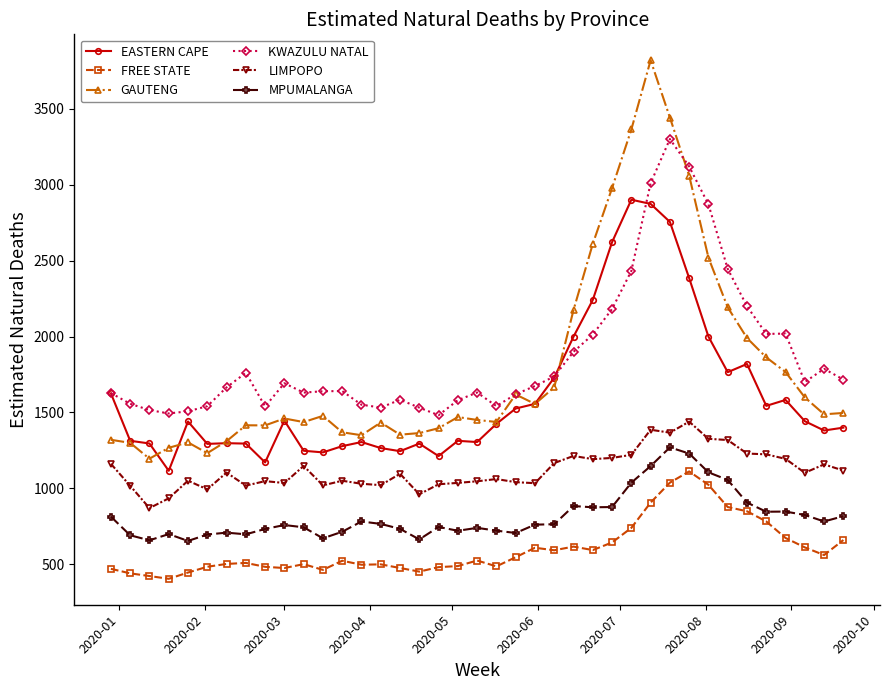

Rank the series by their maximum value, from lowest to highest.

FREE STATE, MPUMALANGA, LIMPOPO, EASTERN CAPE, KWAZULU NATAL, GAUTENG